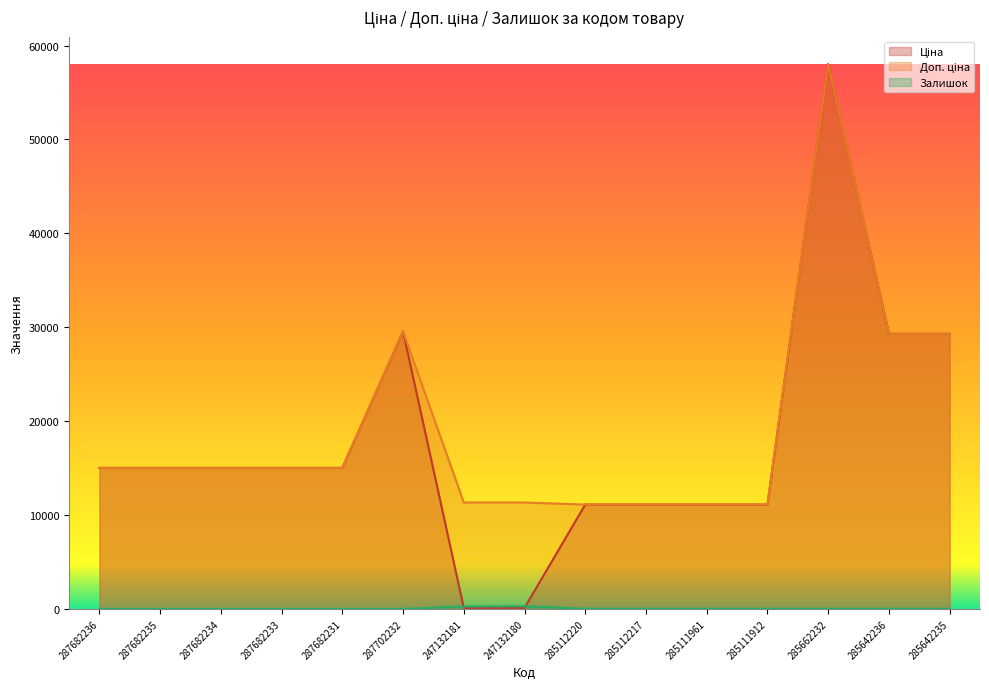

What is the label of the 11th point from the left?

285111961